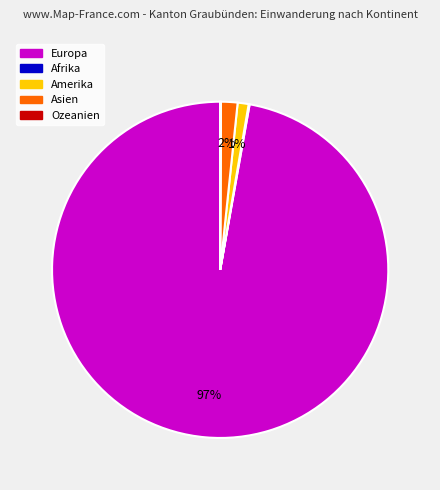

What is the largest slice in the pie chart?

Europa